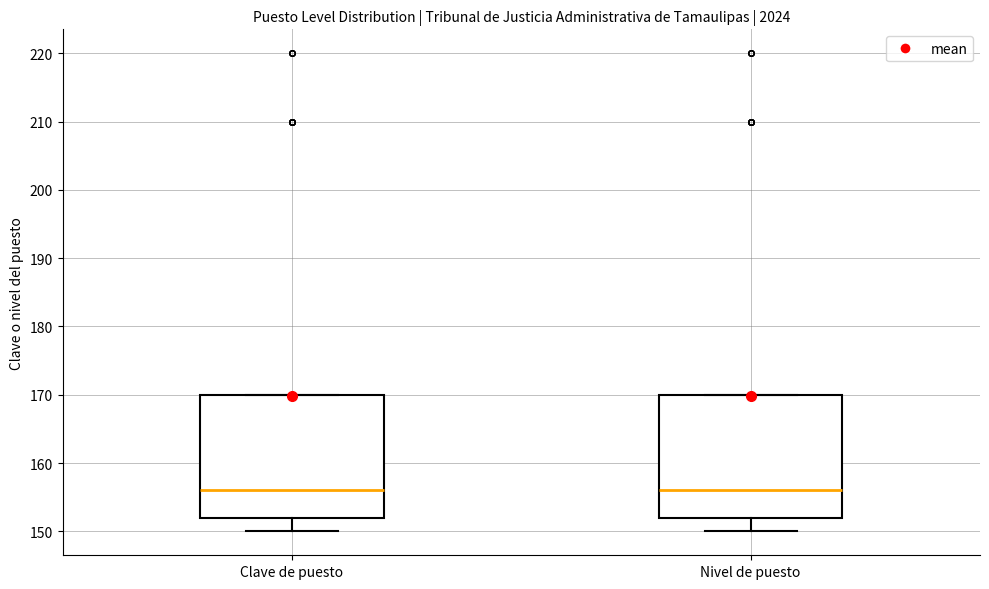

Reading left to right, transcribe this box plot: for each box, give where its median line is, the range the box spans, and where its two whiskers end, as read against the y-axis. The values are not printed on the chart, so give them approximately, as read against the axis.

Clave de puesto: median 156, box 152 to 170, whiskers 150 to 170
Nivel de puesto: median 156, box 152 to 170, whiskers 150 to 170